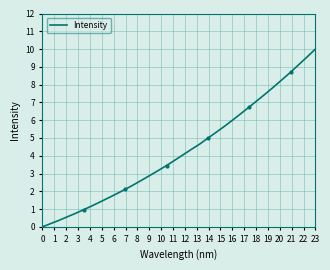

What is the sum of all values?

145.7